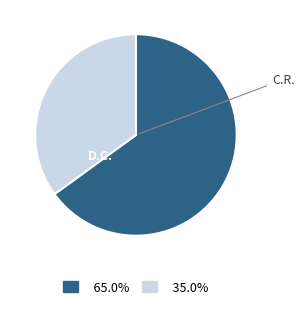

Does any single category account for the majority?

Yes